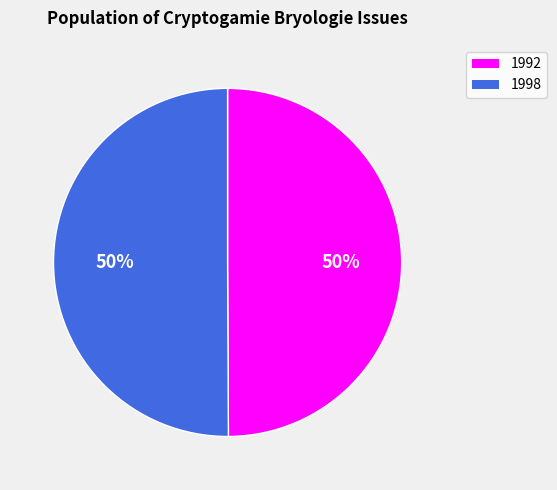

To the nearest percent, what portion does 1998 represent?

50%